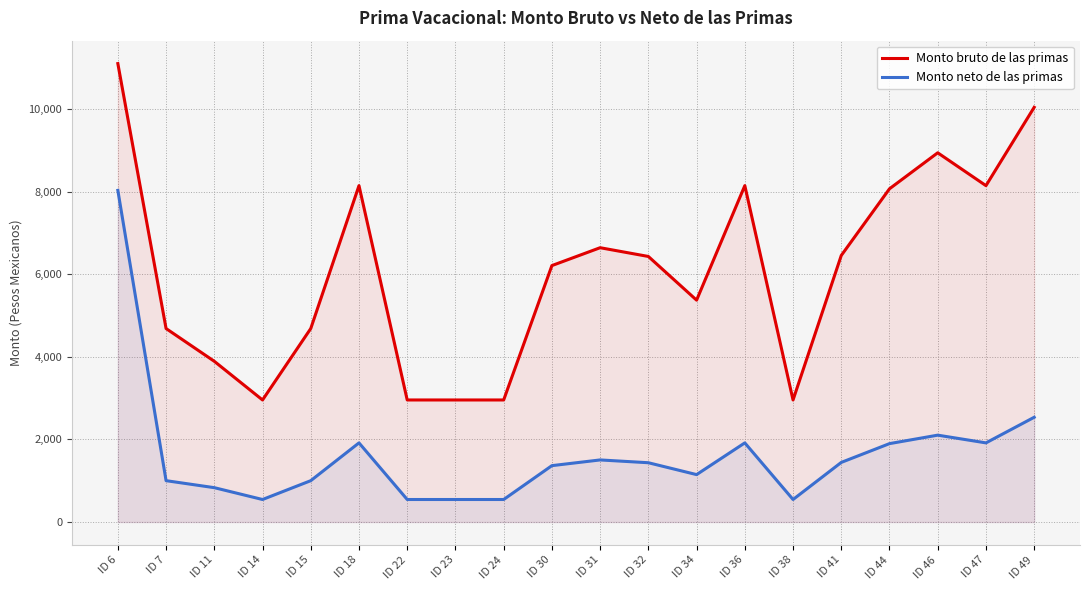

Which category has the highest value in the Monto neto de las primas series?

ID 6